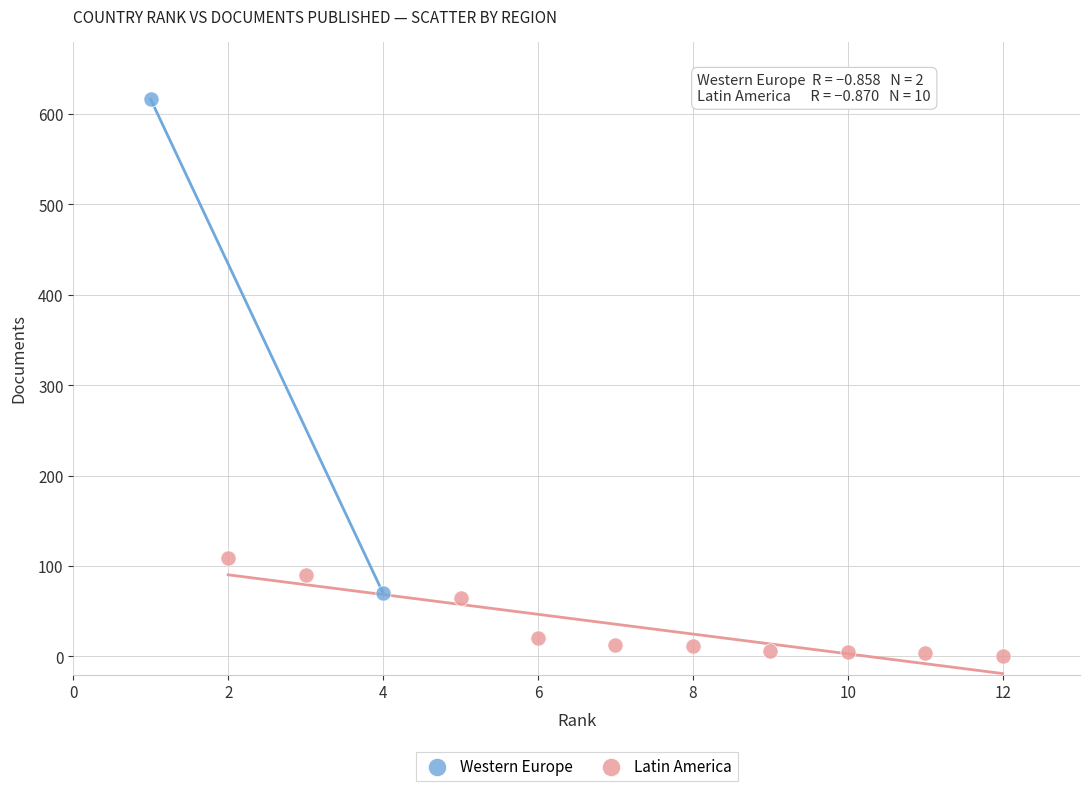

What are all the series names shown in the legend?

Western Europe, Latin America